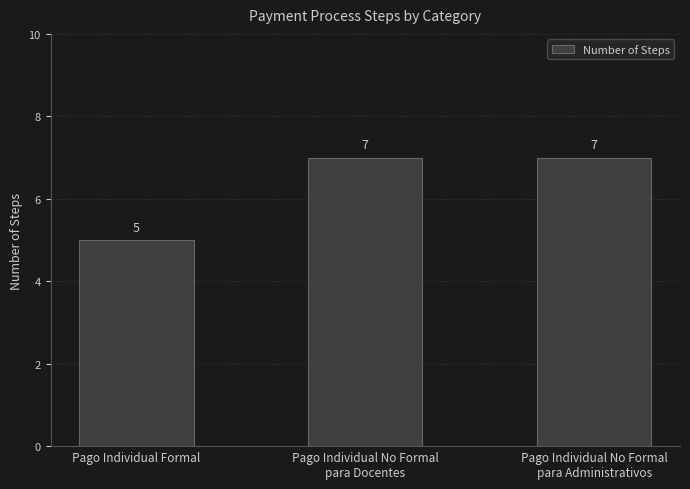

Is it true that the value at Pago Individual Formal is 1?

False